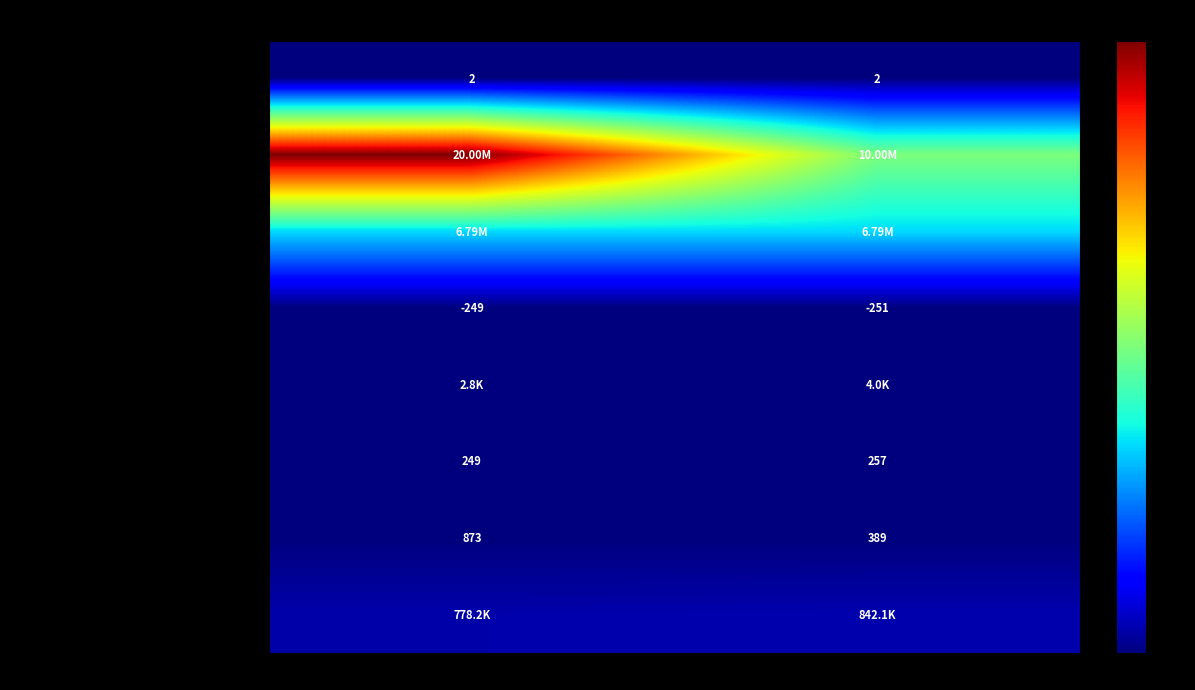

What is the minimum value for Portion of OTTI attributable to non-credit?

249